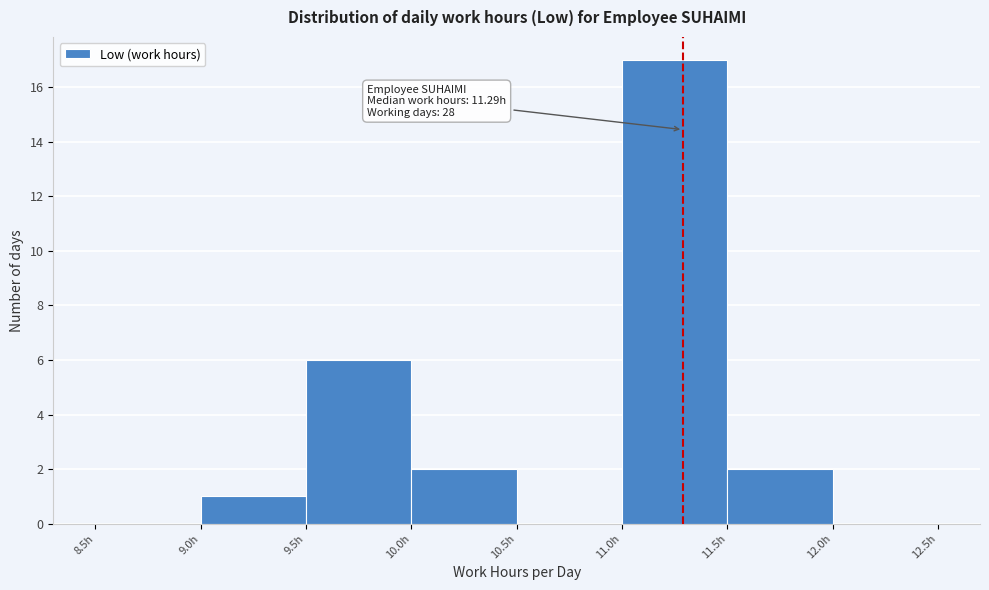

Which range on the x-axis has the tallest bar?

11.0 to 11.5